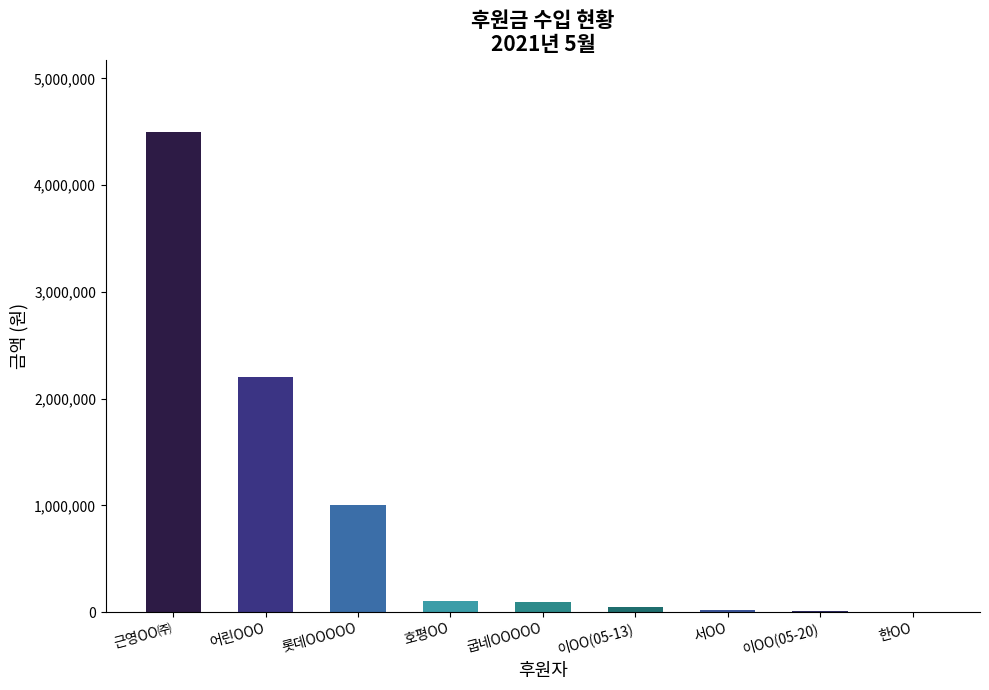

How many data points does each series have?

9